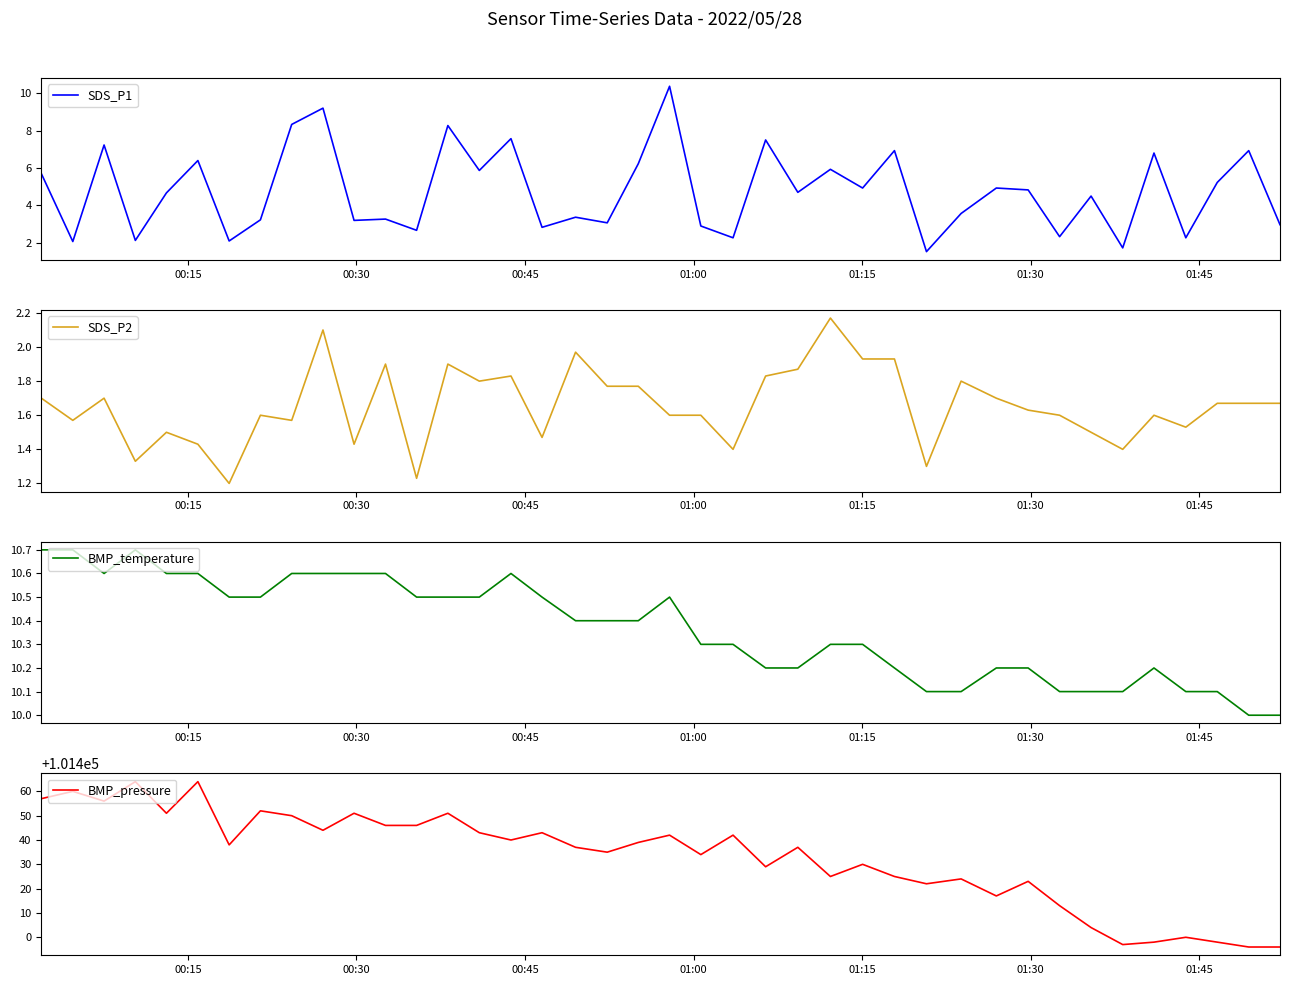

What are all the series names shown in the legend?

SDS_P1, SDS_P2, BMP_temperature, BMP_pressure